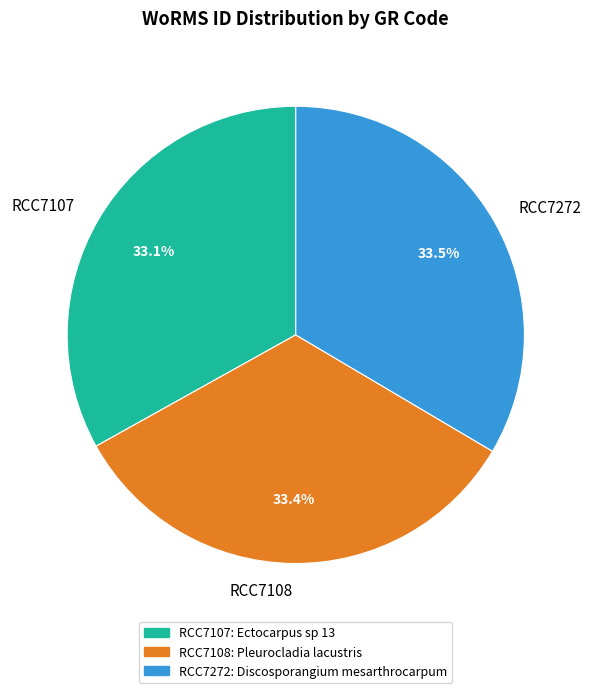

How many slices are in this pie chart?

3